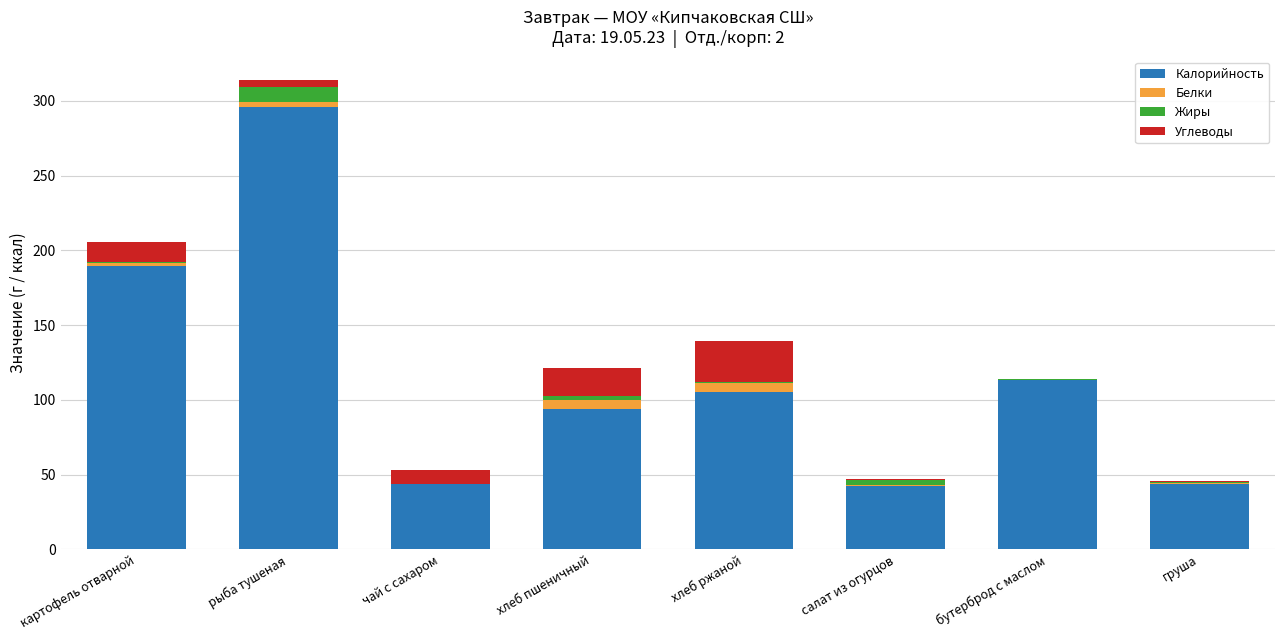

At which category is the sum across all series the highest?

рыба тушеная